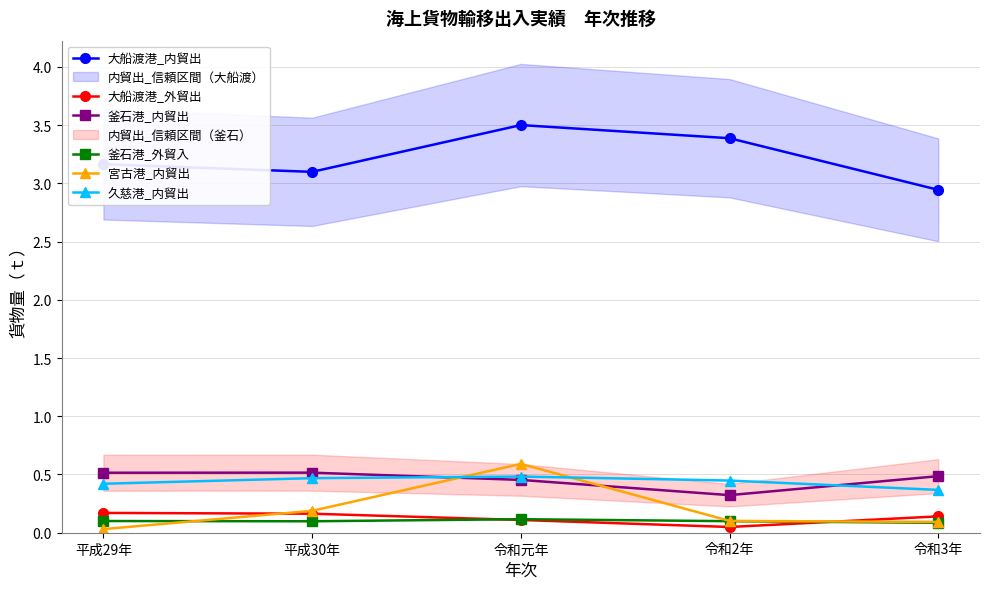

True or false: 大船渡港_内貿出 has more than 1 points higher than both neighbors.

False